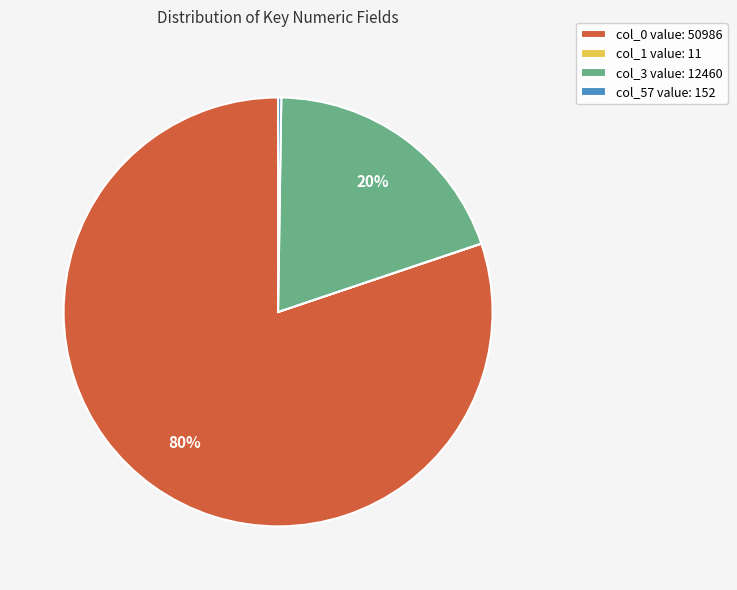

To the nearest percent, what is the average slice percentage?

25%